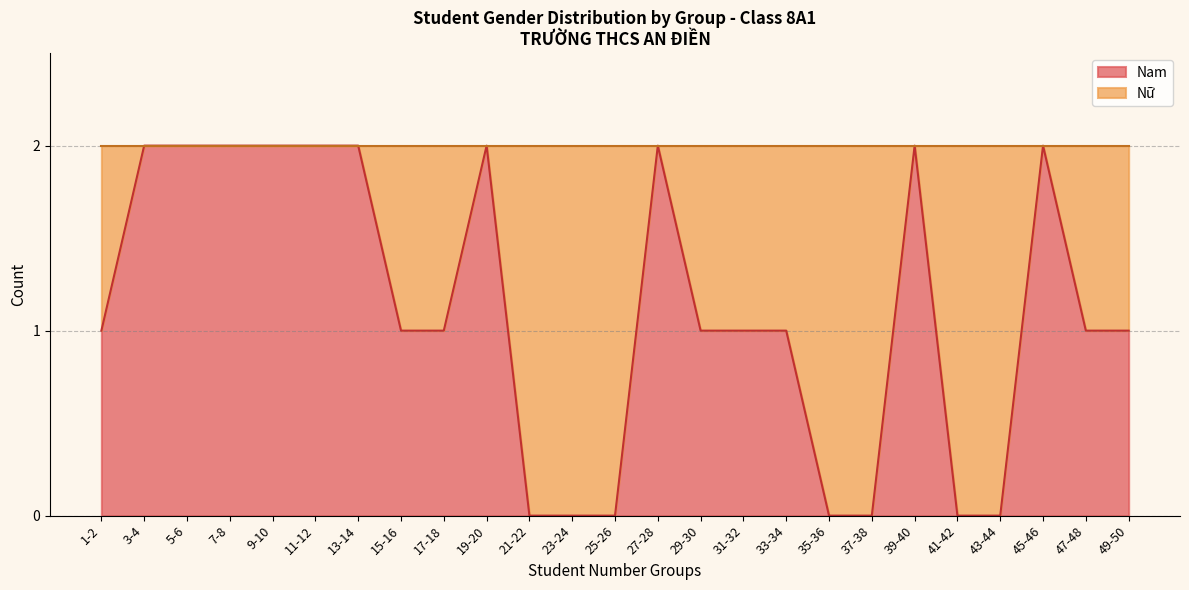

What position from the right is 41-42?

5